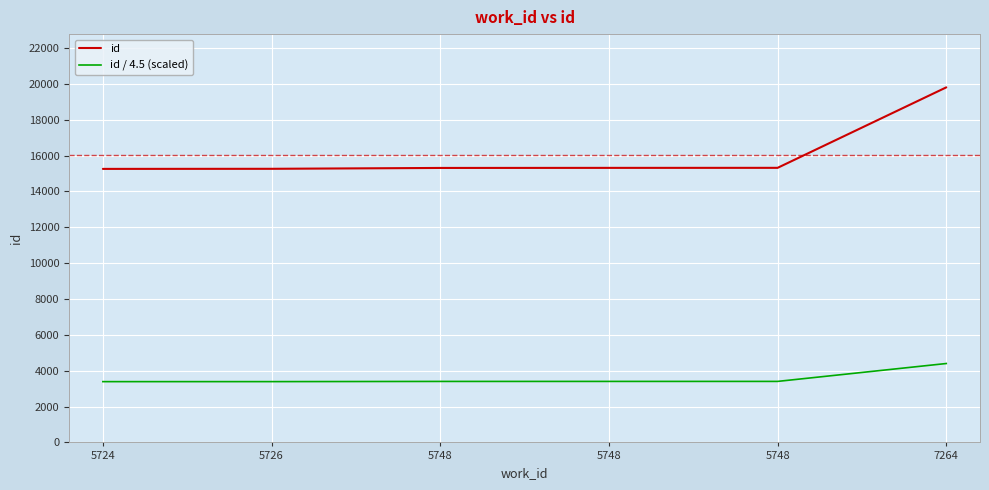

True or false: id / 4.5 (scaled) and id cross at least once.

False